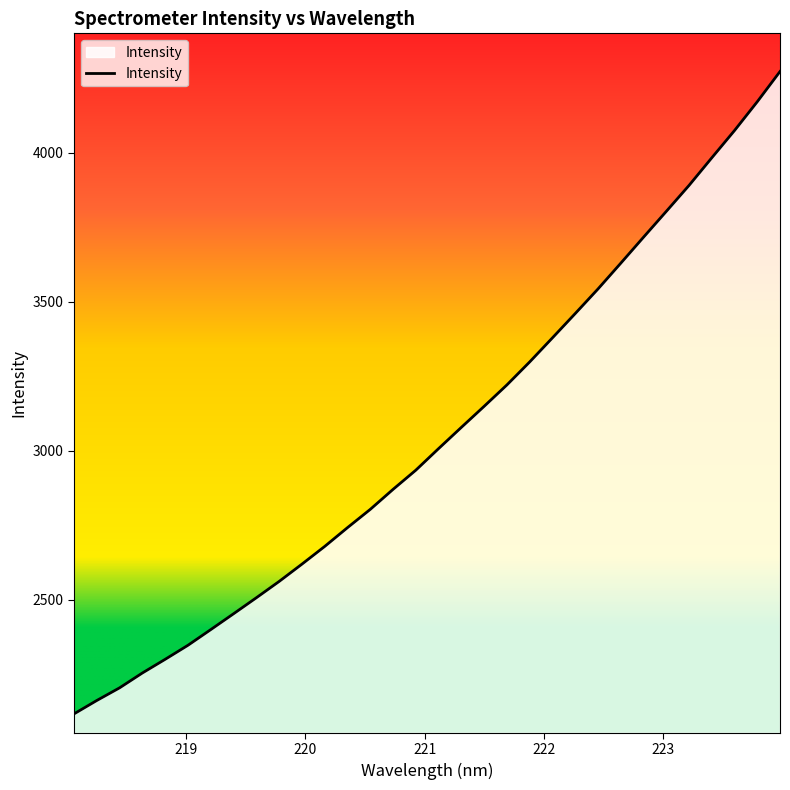

How many lines are shown in the chart?

1